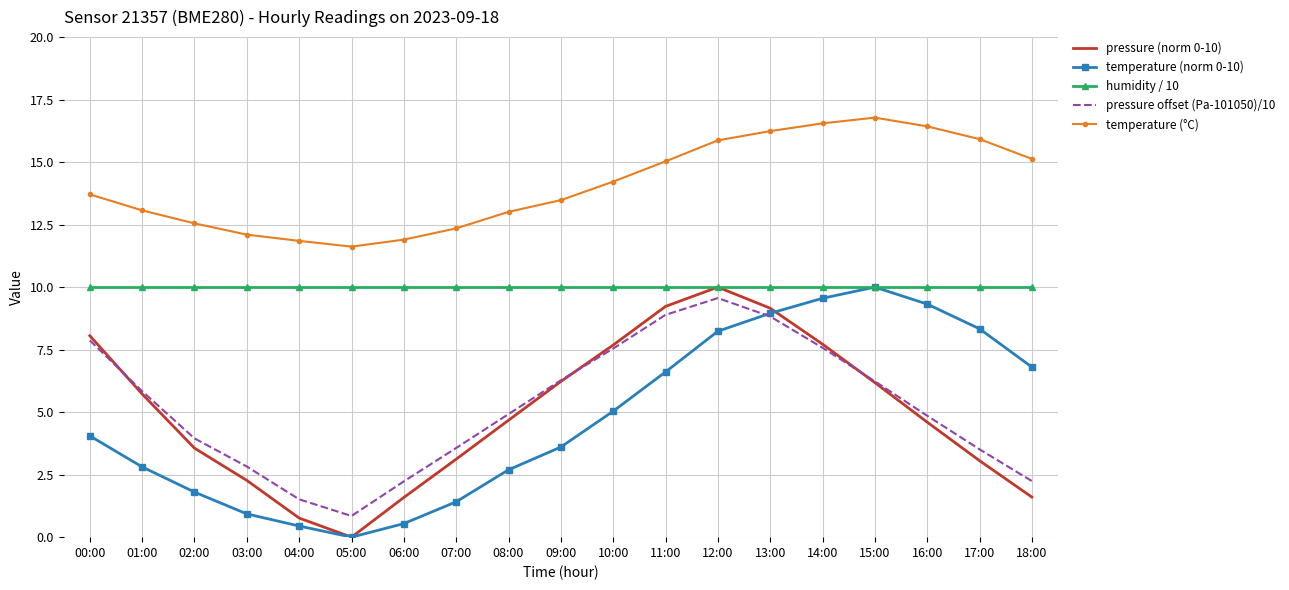

At which category does temperature (°C) reach its first local peak?

15:00